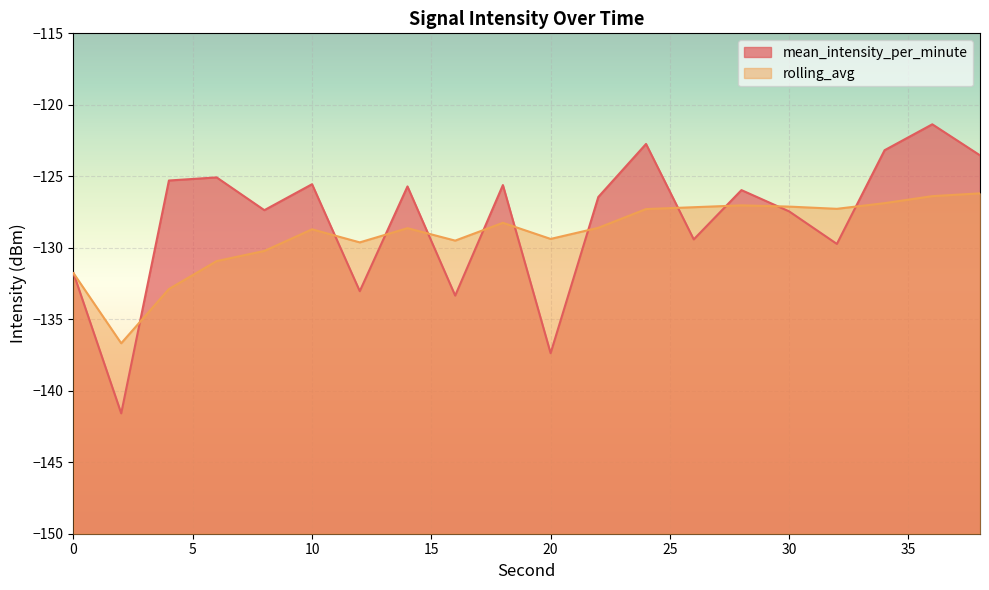

Is it true that rolling_avg equals -87.9 at 22?

False